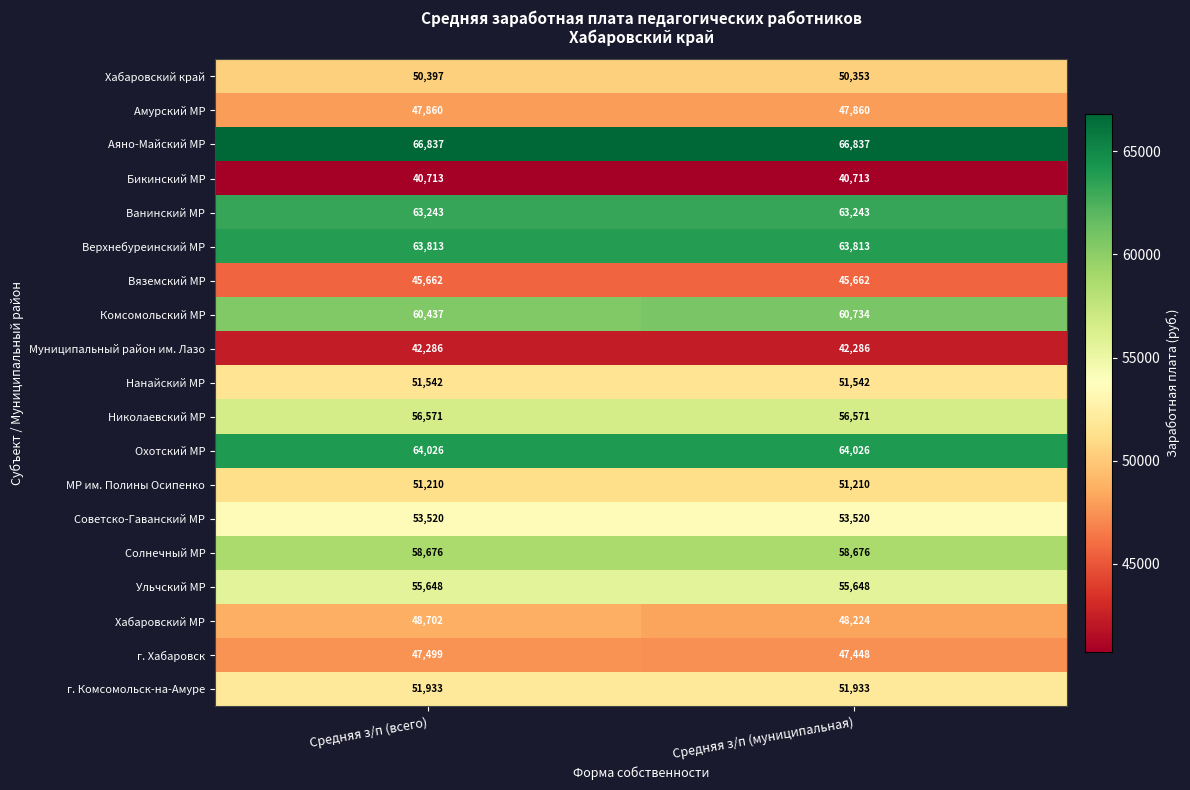

At which category is the sum across all series the highest?

Средняя з/п (всего)